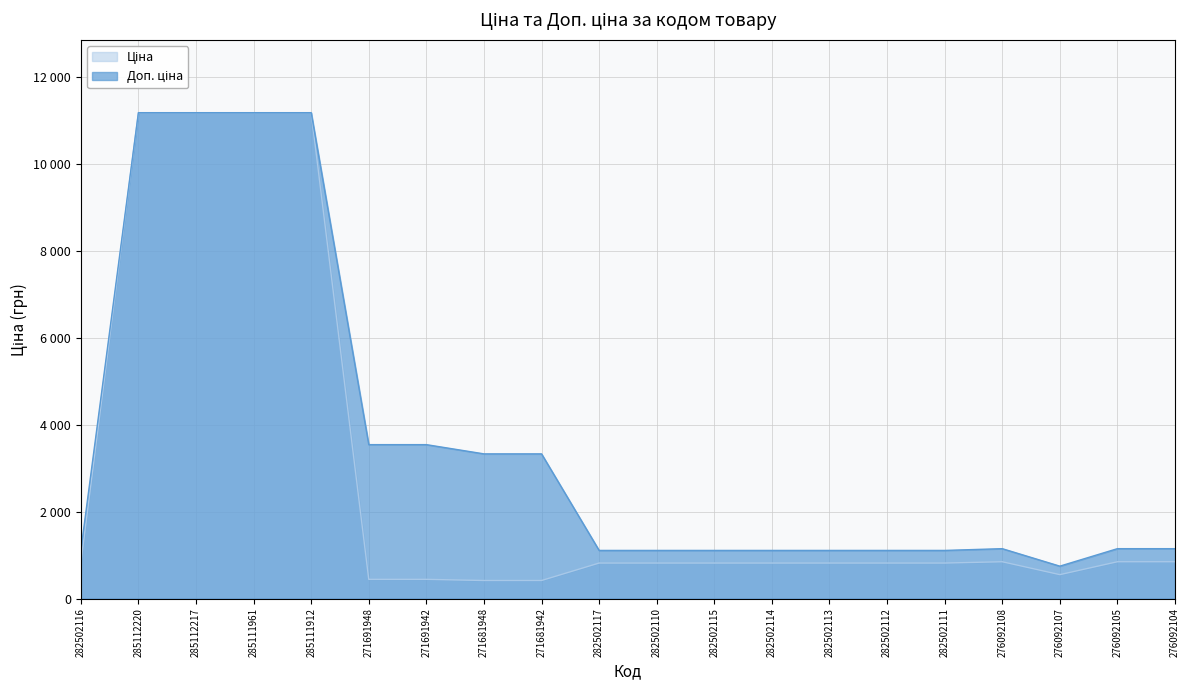

True or false: Ціна has more than 2 interior local peaks.

False